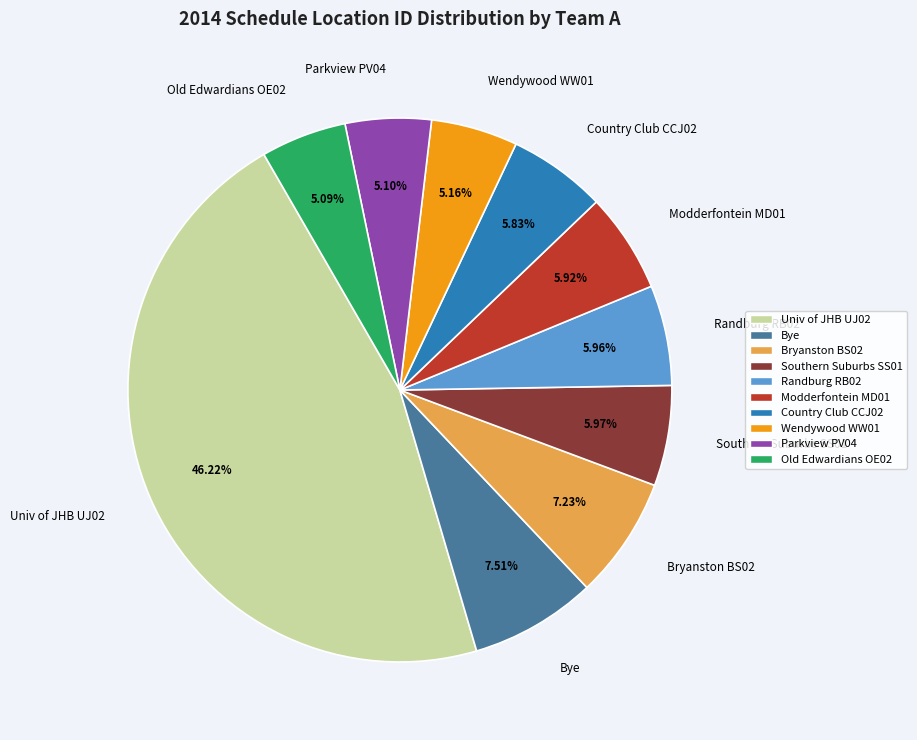

Which category has the biggest portion of the pie?

Univ of JHB UJ02